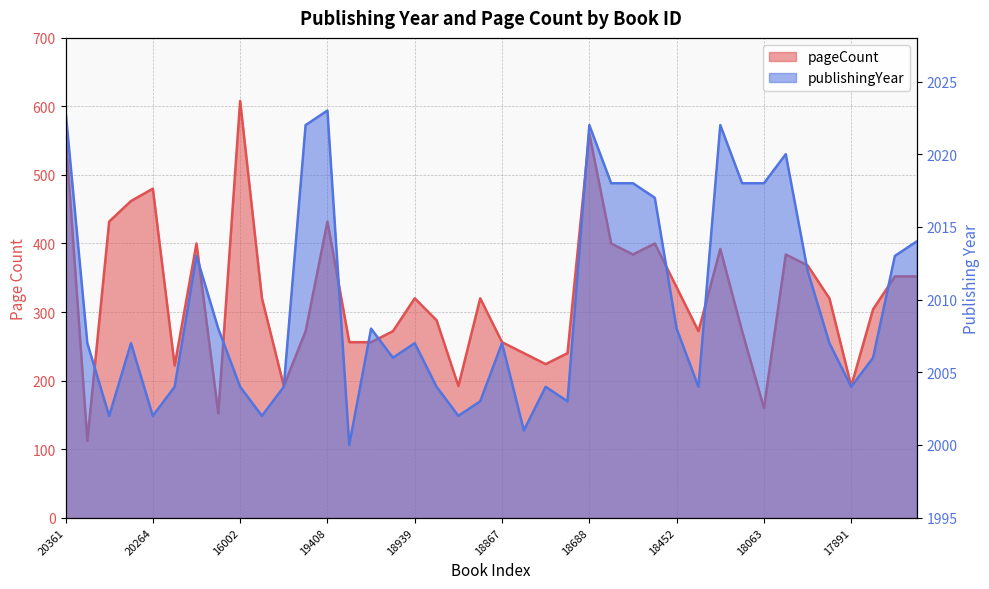

Rank the series by their maximum value, from lowest to highest.

pageCount, publishingYear